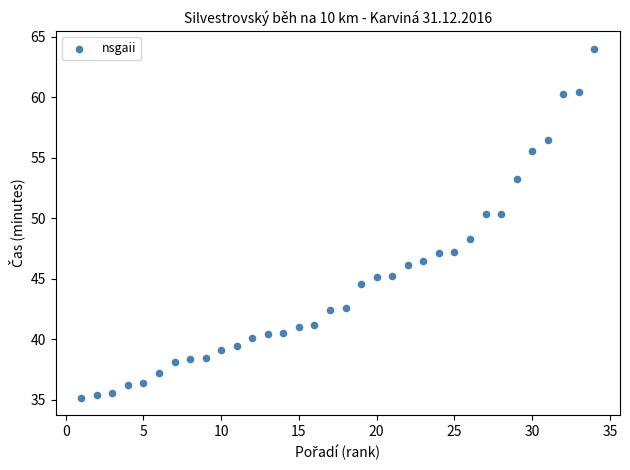

What Y value in the scatter plot is closest to 49?

48.3